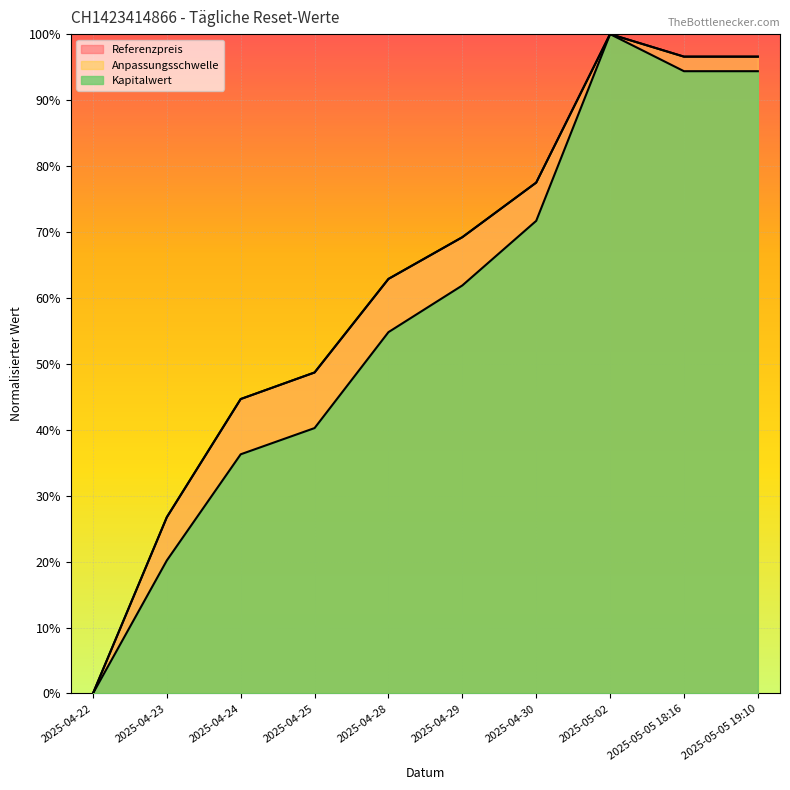

Reading left to right, transcribe all the data shown in this chart.

Kapitalwert: 2025-04-22=0.0	2025-04-23=0.2	2025-04-24=0.4	2025-04-25=0.4	2025-04-28=0.5	2025-04-29=0.6	2025-04-30=0.7	2025-05-02=1.0	2025-05-05 18:16=0.9	2025-05-05 19:10=0.9
Anpassungsschwelle: 2025-04-22=0.0	2025-04-23=0.3	2025-04-24=0.4	2025-04-25=0.5	2025-04-28=0.6	2025-04-29=0.7	2025-04-30=0.8	2025-05-02=1.0	2025-05-05 18:16=1.0	2025-05-05 19:10=1.0
Referenzpreis: 2025-04-22=0.0	2025-04-23=0.3	2025-04-24=0.4	2025-04-25=0.5	2025-04-28=0.6	2025-04-29=0.7	2025-04-30=0.8	2025-05-02=1.0	2025-05-05 18:16=1.0	2025-05-05 19:10=1.0